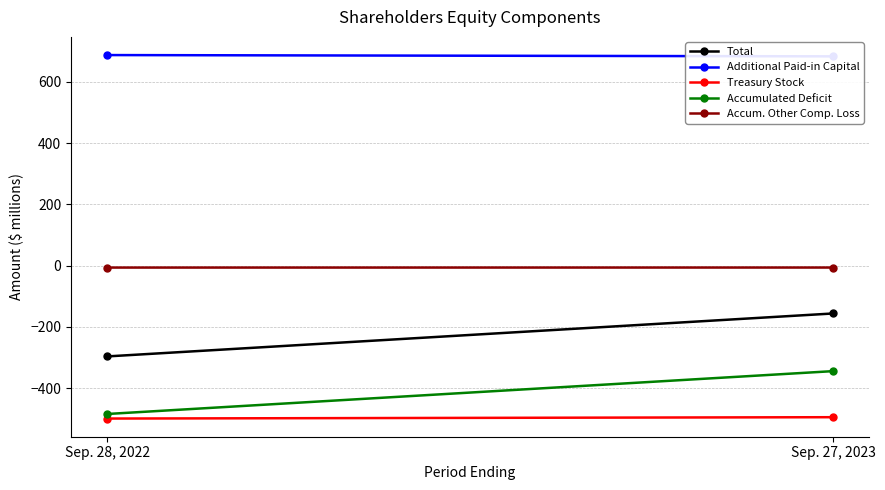

The Accumulated Deficit series shows -152.3 at Sep. 27, 2023. True or false?

False